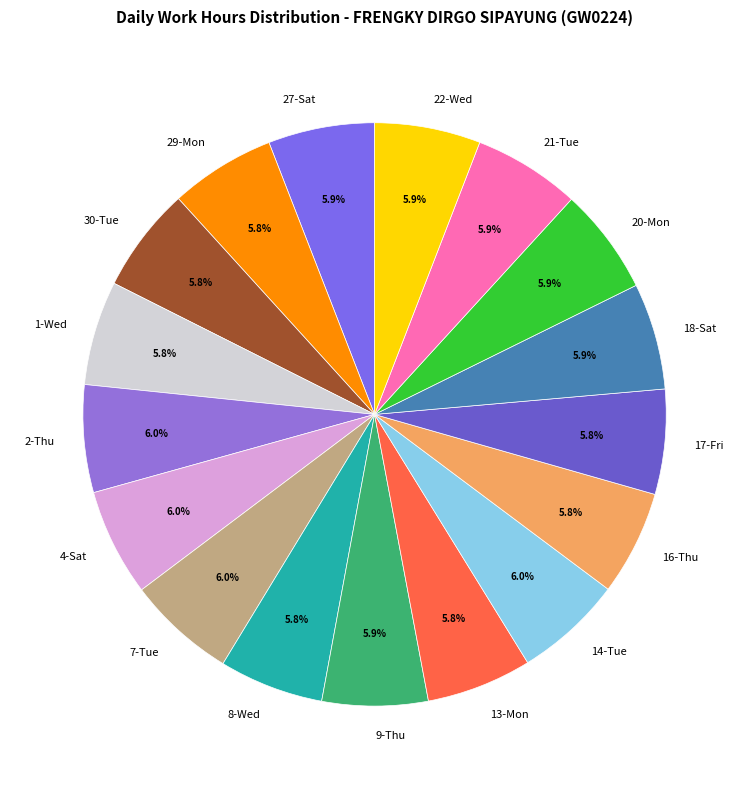

Is there any slice that represents more than half of the pie?

No